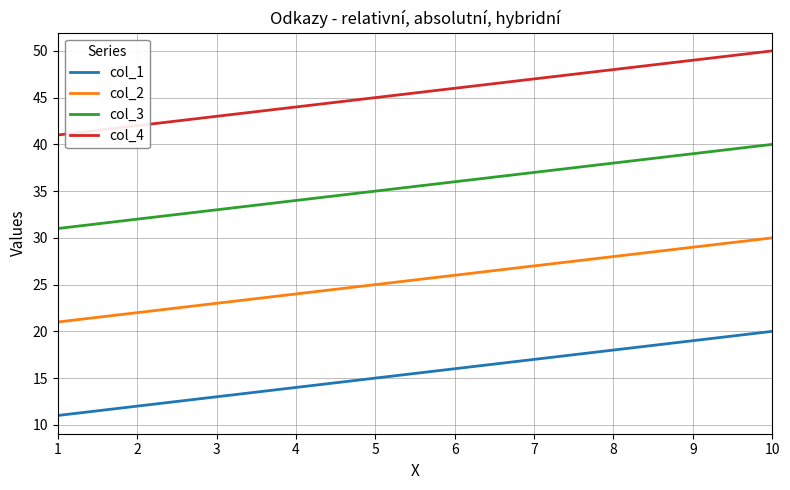

Rank the series by their maximum value, from lowest to highest.

col_1, col_2, col_3, col_4